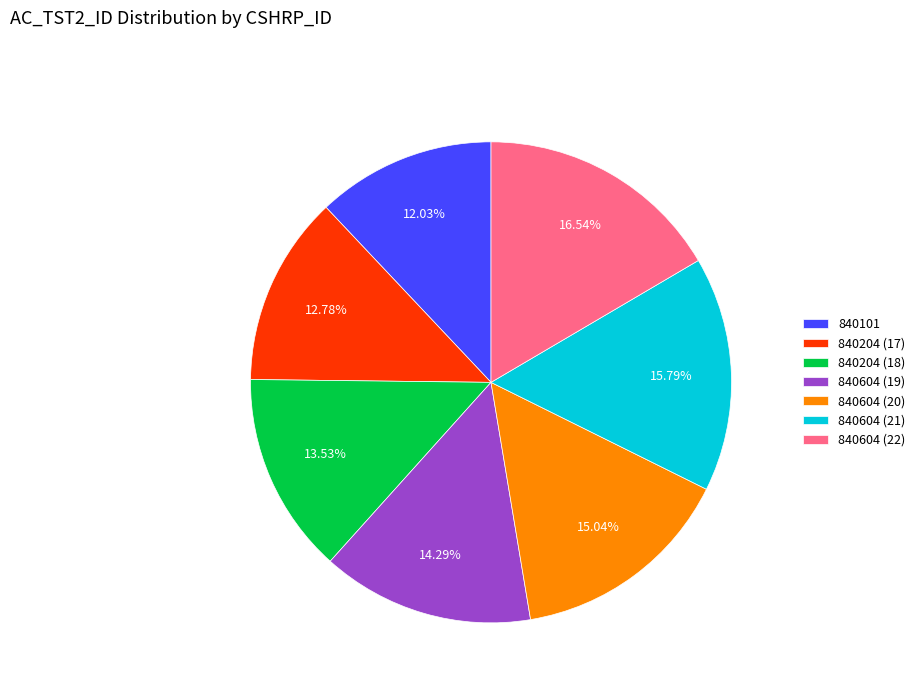

To the nearest percent, what is the average slice percentage?

14%